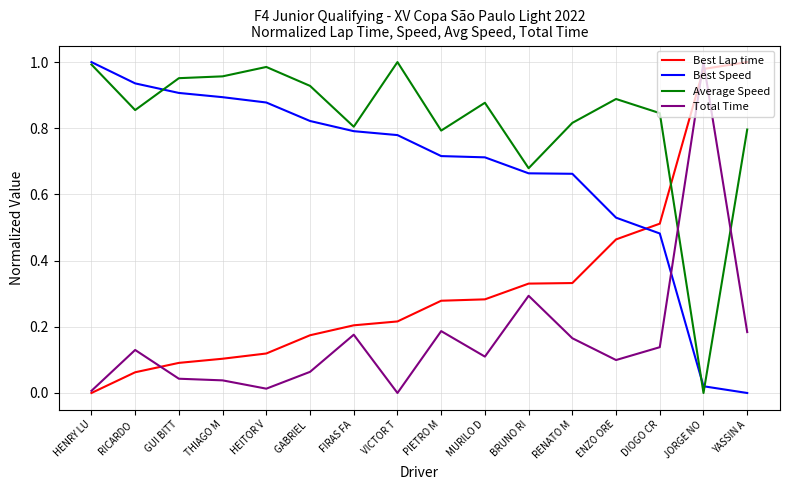

What is the sum of the Average Speed values at RICARDO  and RENATO M?

1.7